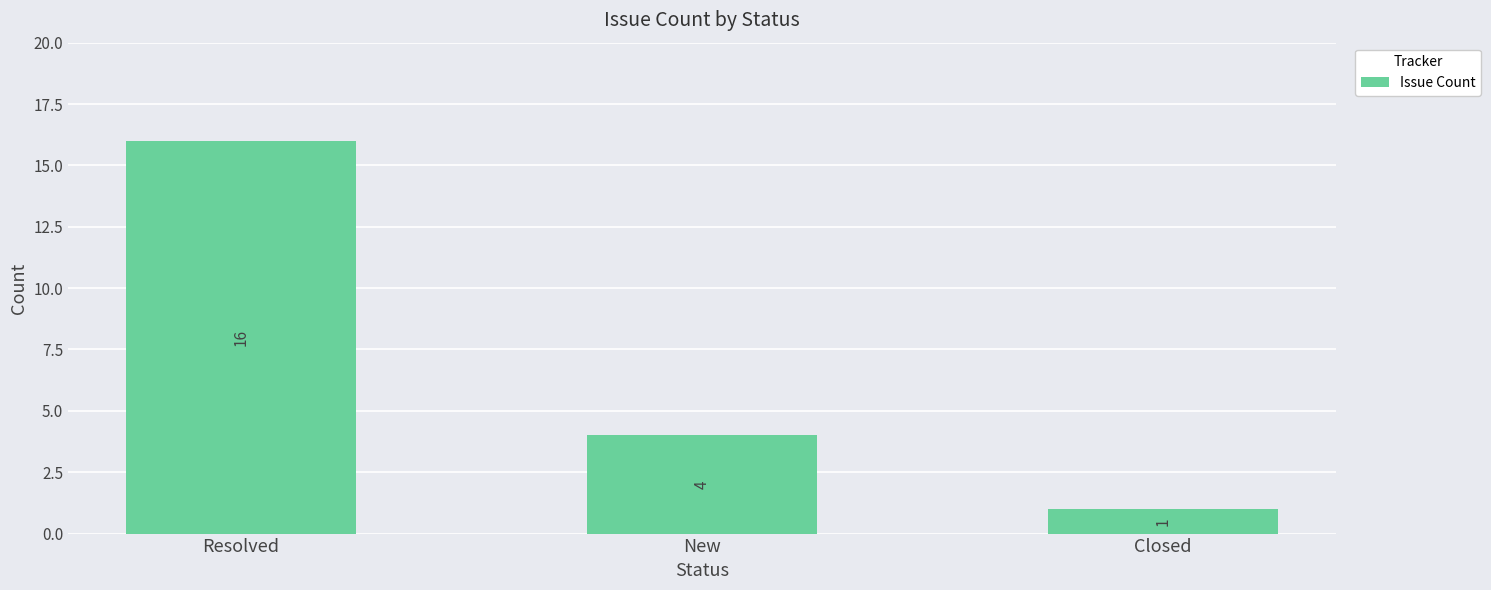

How many distinct data groups are displayed?

1